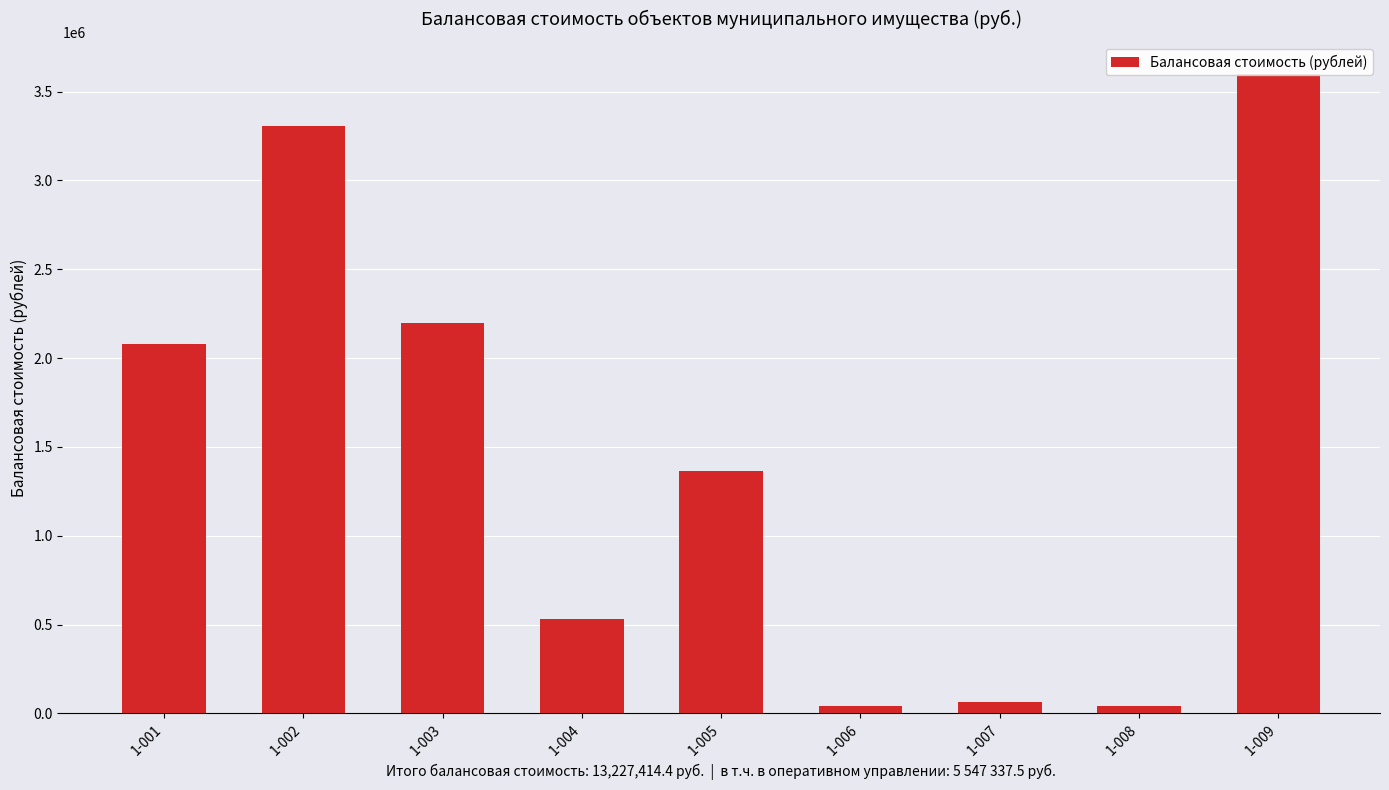

What is the approximate value at 1-007?

66000.0